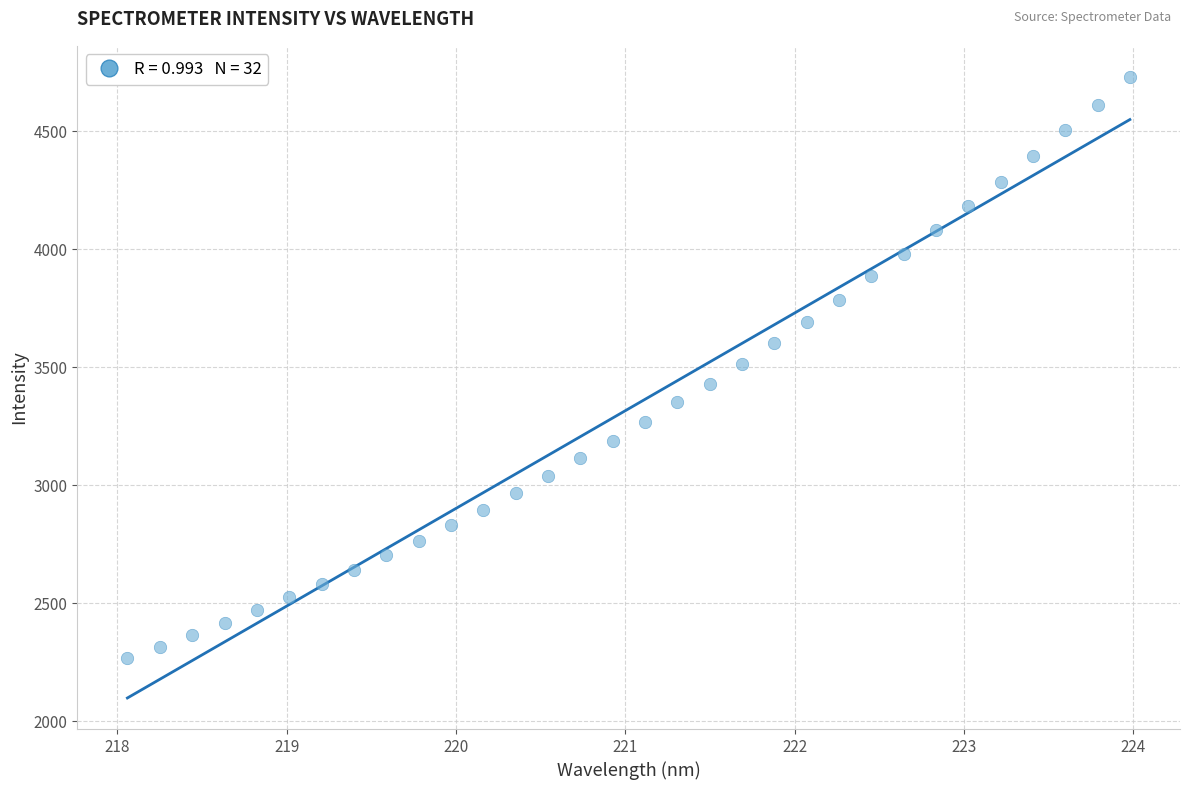

What is the range of Y values (max minus min)?

2463.5